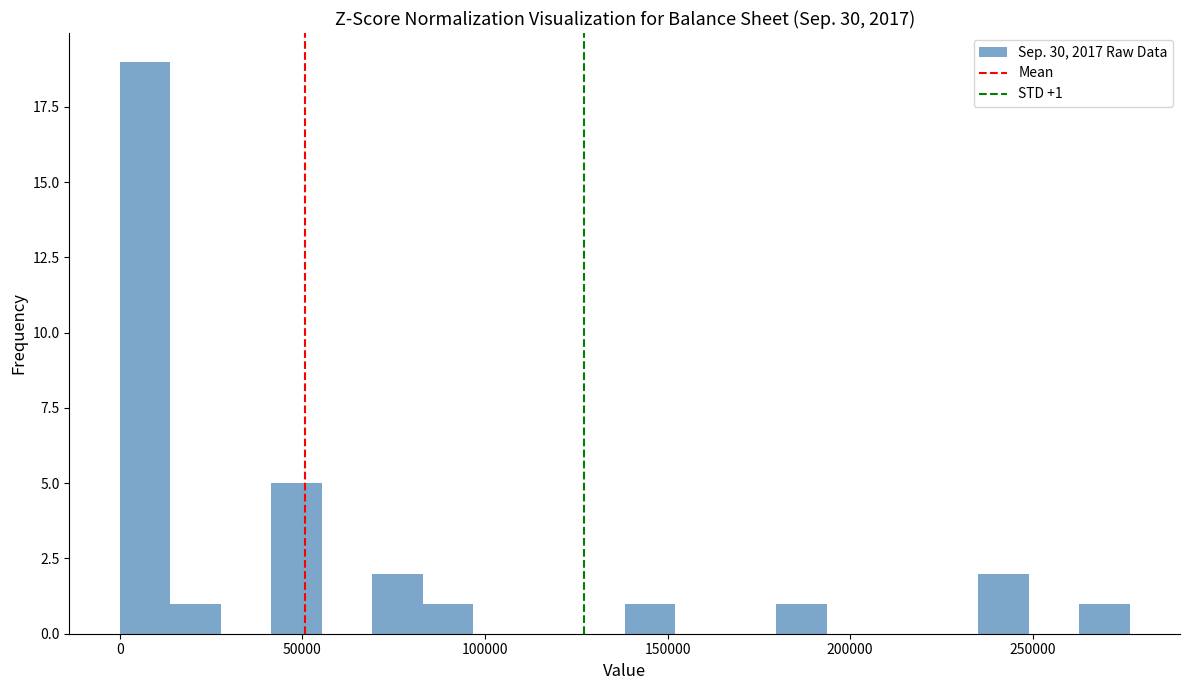

Around what value on the x-axis is the tallest bar? Give the approximate position of its centre, as read against the axis.

5000